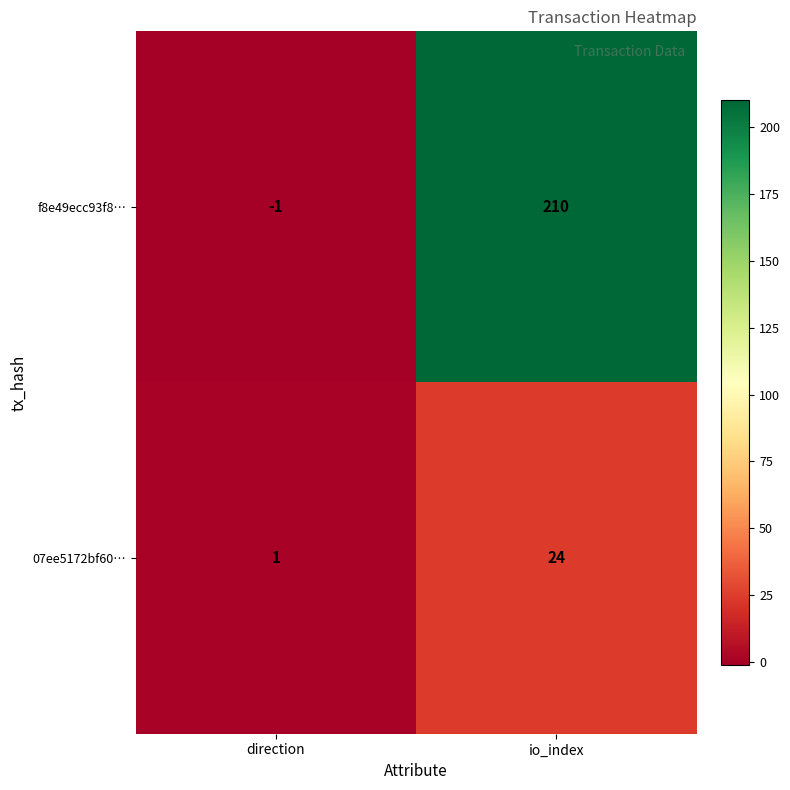

Which series changed the most between direction and io_index?

f8e49ecc93f8…